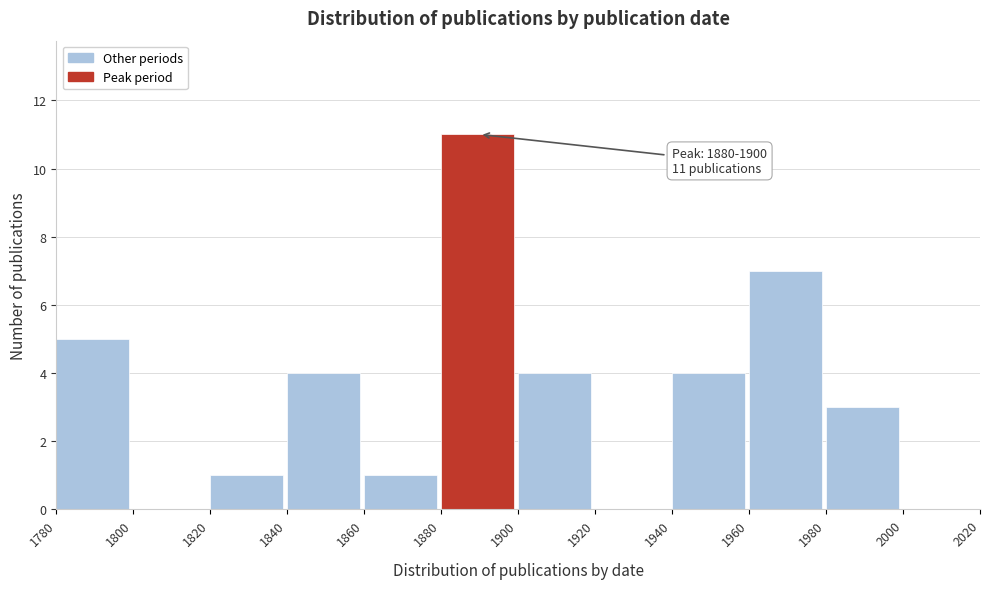

Which range on the x-axis has the tallest bar?

1880 to 1900